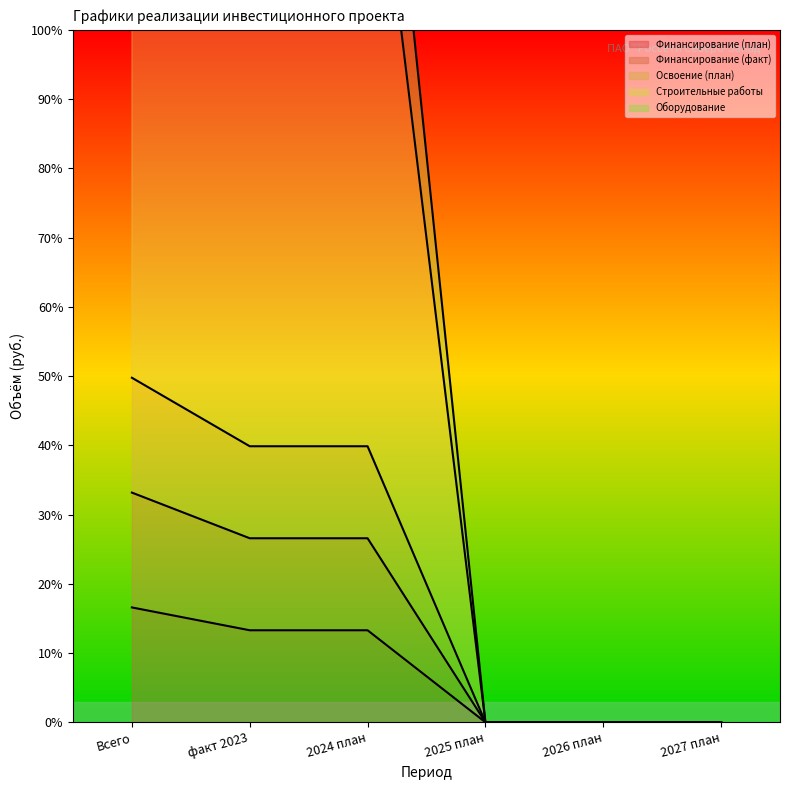

What is the label of the 4th point from the right?

2024 план